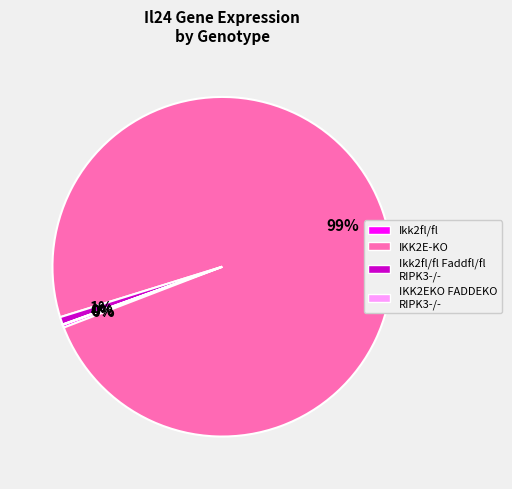

Is there a majority slice in this chart?

Yes